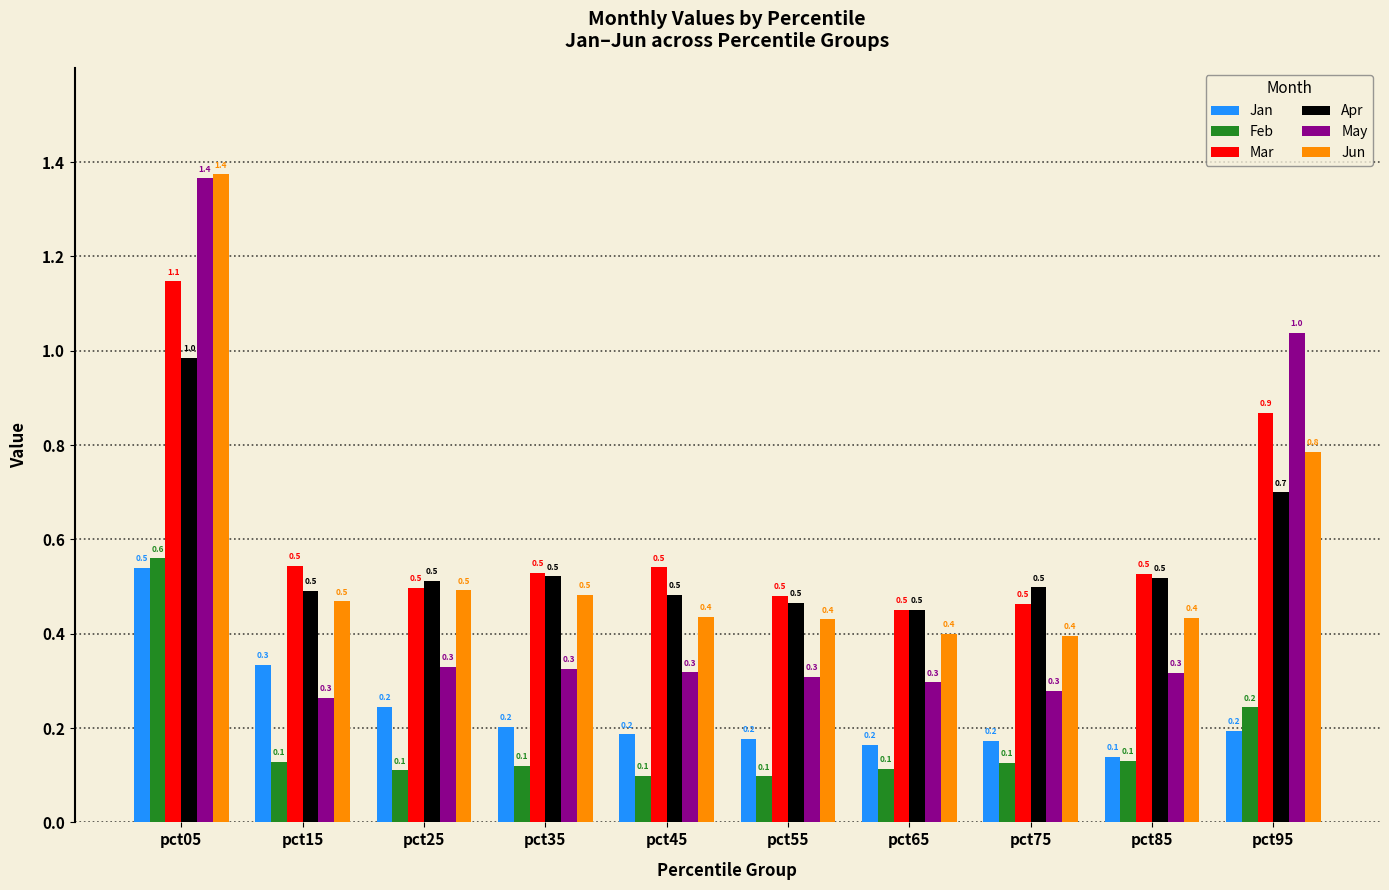

At which category is the sum across all series the highest?

pct05